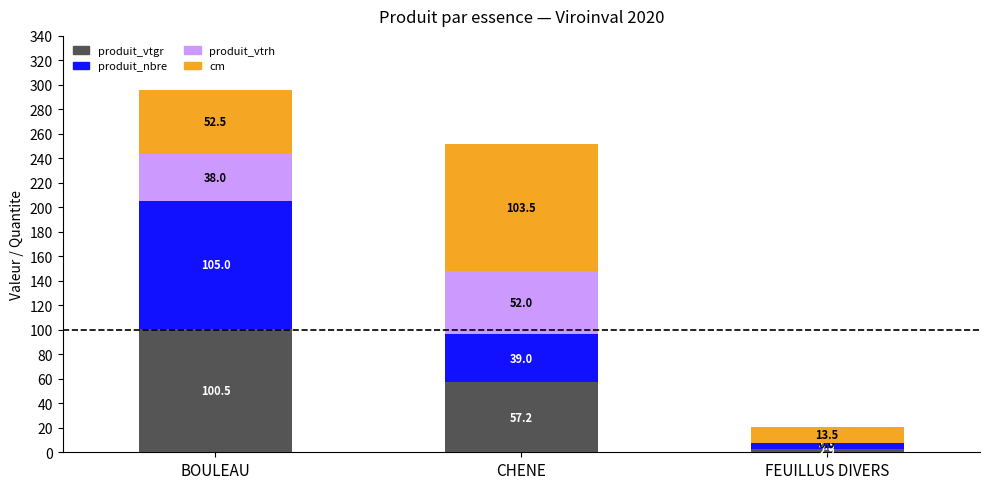

What is the sum of the produit_vtgr values at BOULEAU and CHENE?

157.7